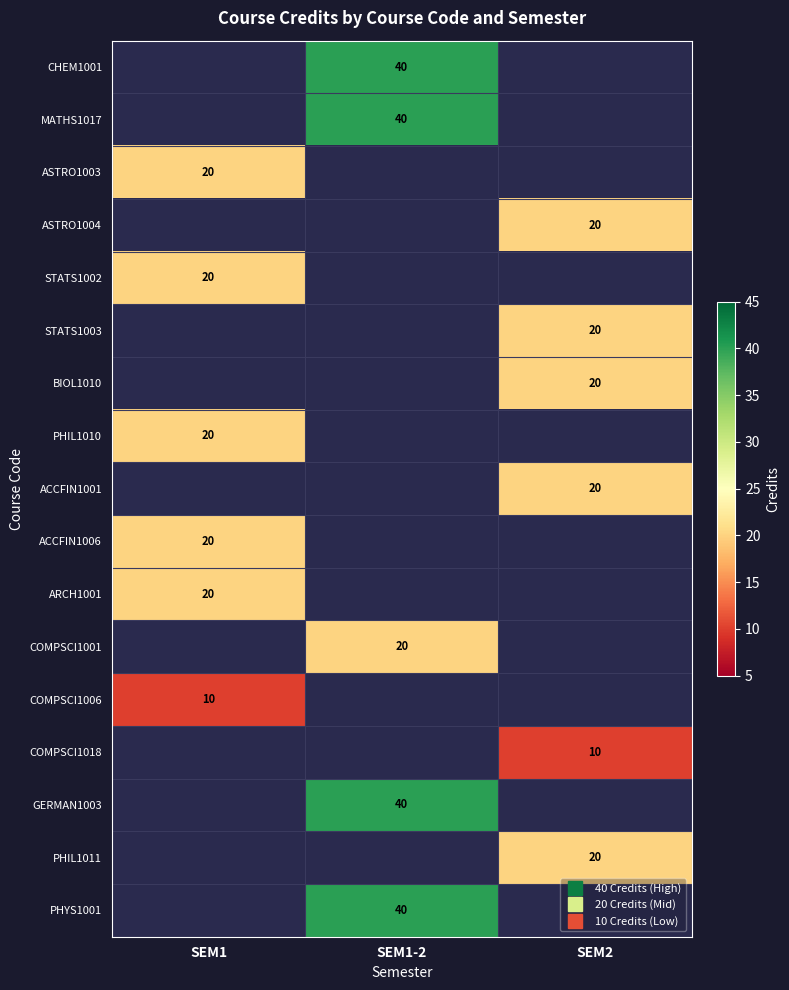

Is the value of ASTRO1004 at SEM1 greater than the value of STATS1002 at SEM1-2?

No